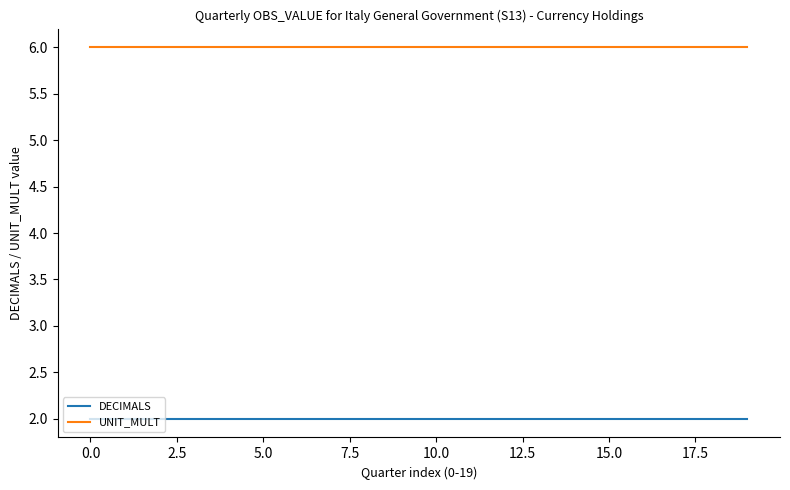

True or false: UNIT_MULT and DECIMALS intersect in this chart.

False